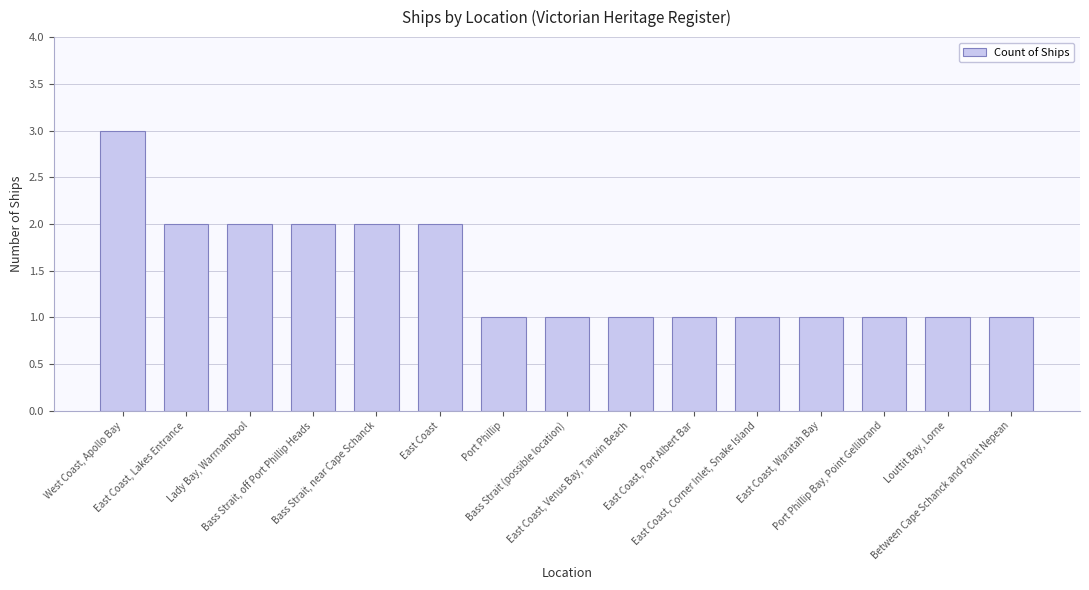

What is the average value?

1